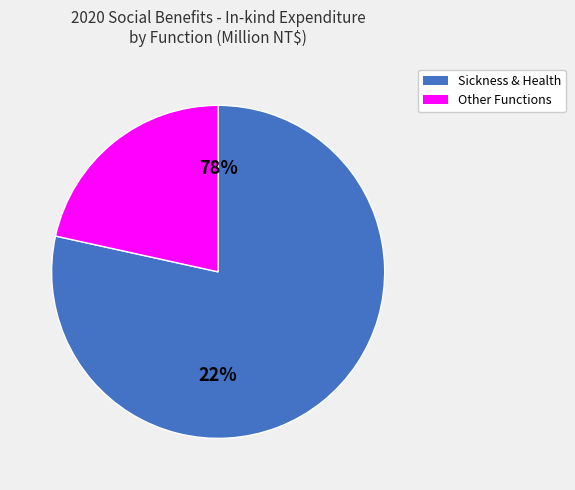

Is it true that Maternity In-kind is 1% of the pie?

False